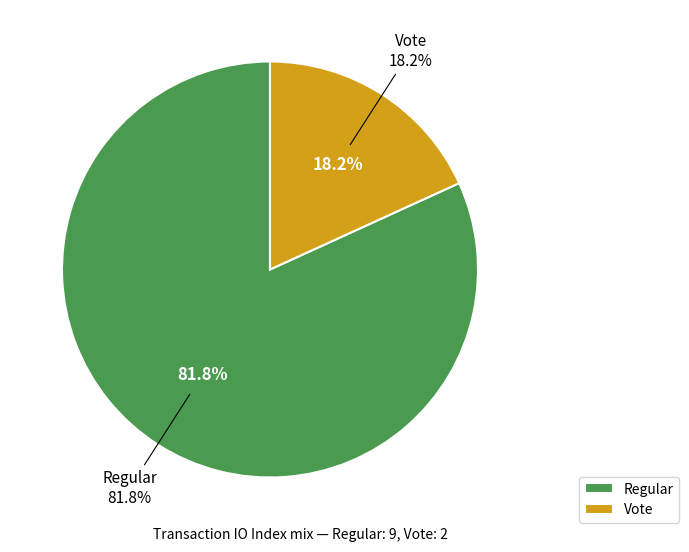

To the nearest percent, what is the difference between the largest and smallest slice percentages?

64%